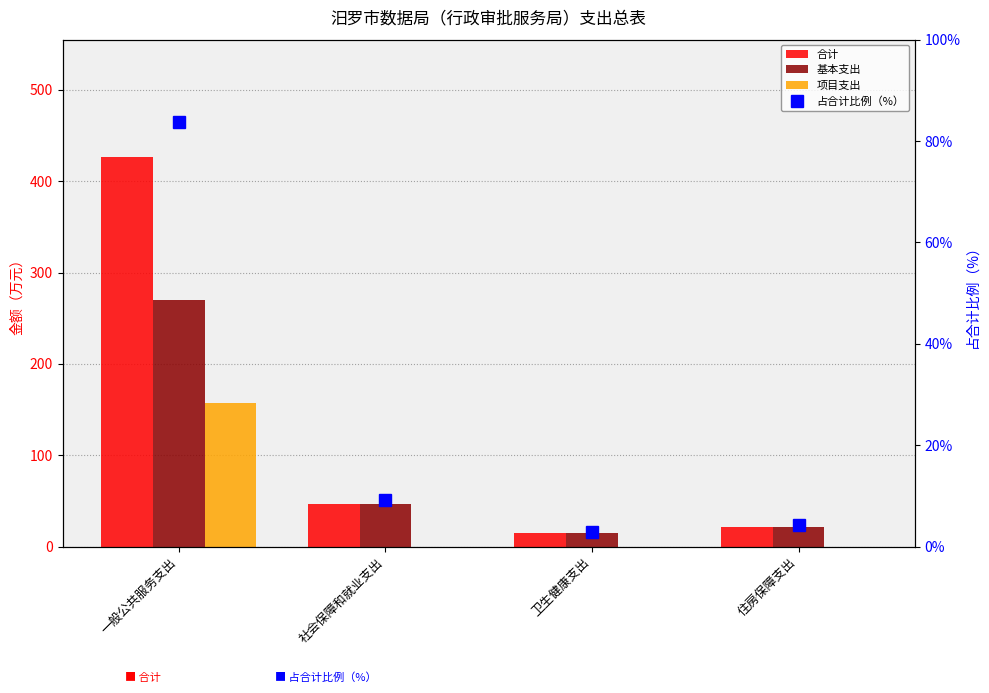

What is the total value across all series at 住房保障支出?

46.6